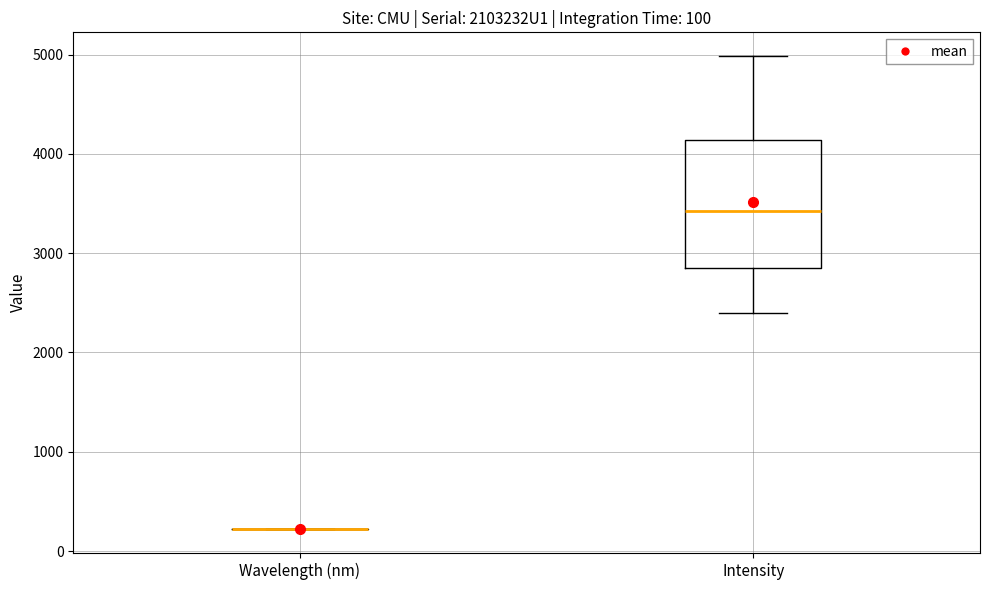

Which box is the tallest, from its lower edge to its upper edge?

Intensity